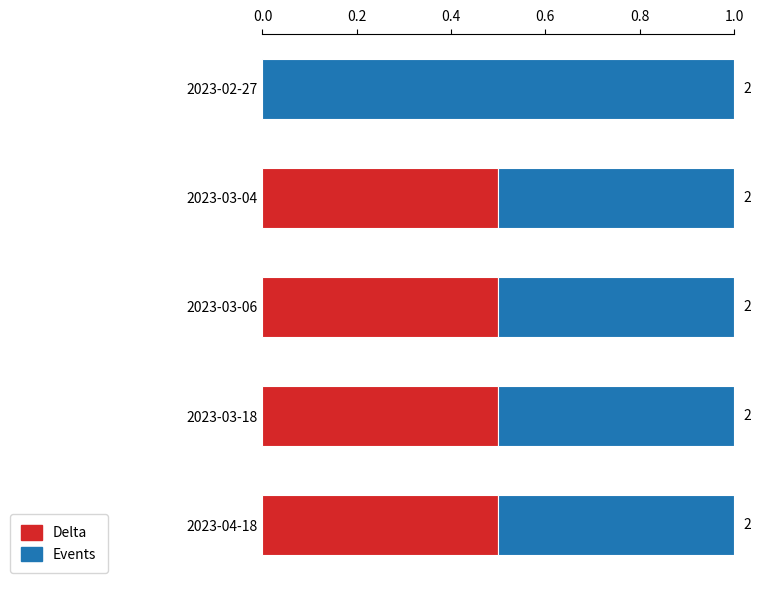

What are all the series names shown in the legend?

Delta, Events